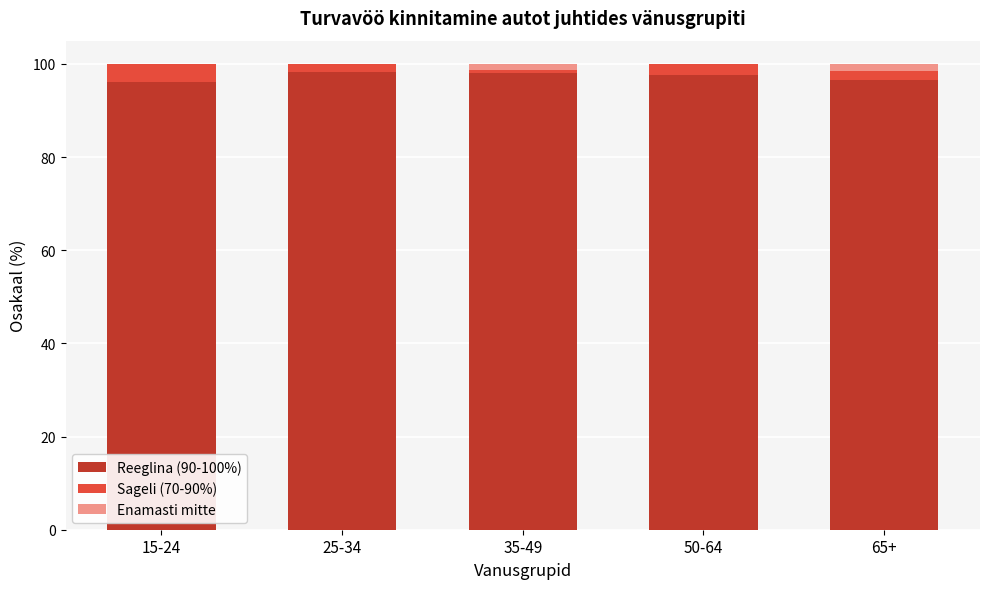

The value of Reeglina (90-100%) at 50-64 is 97.7. True or false?

True